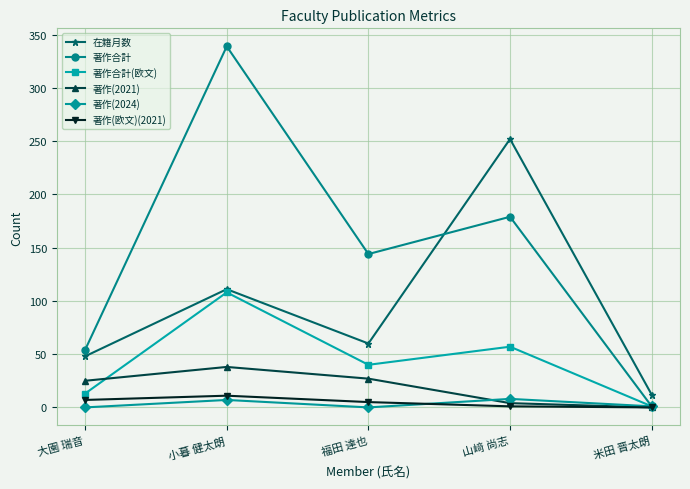

What position from the right is 大園 瑞音?

5